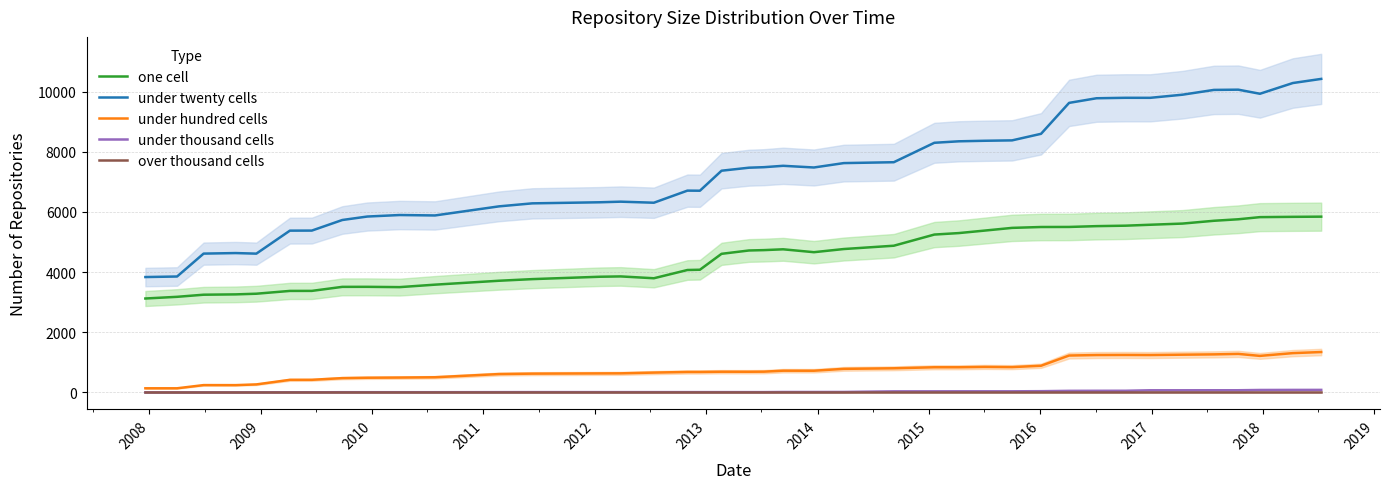

True or false: over thousand cells and one cell intersect in this chart.

False